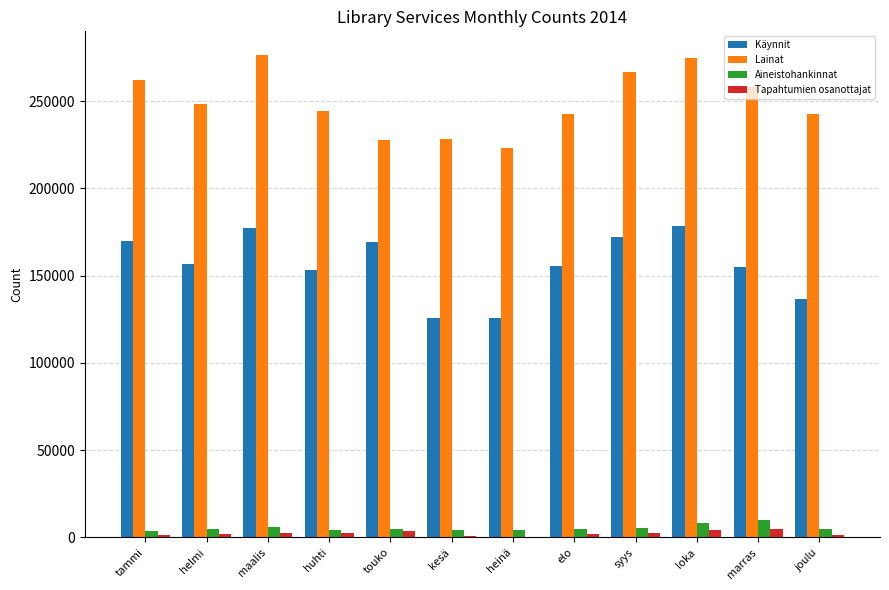

The value of Lainat at syys is 266814. True or false?

True